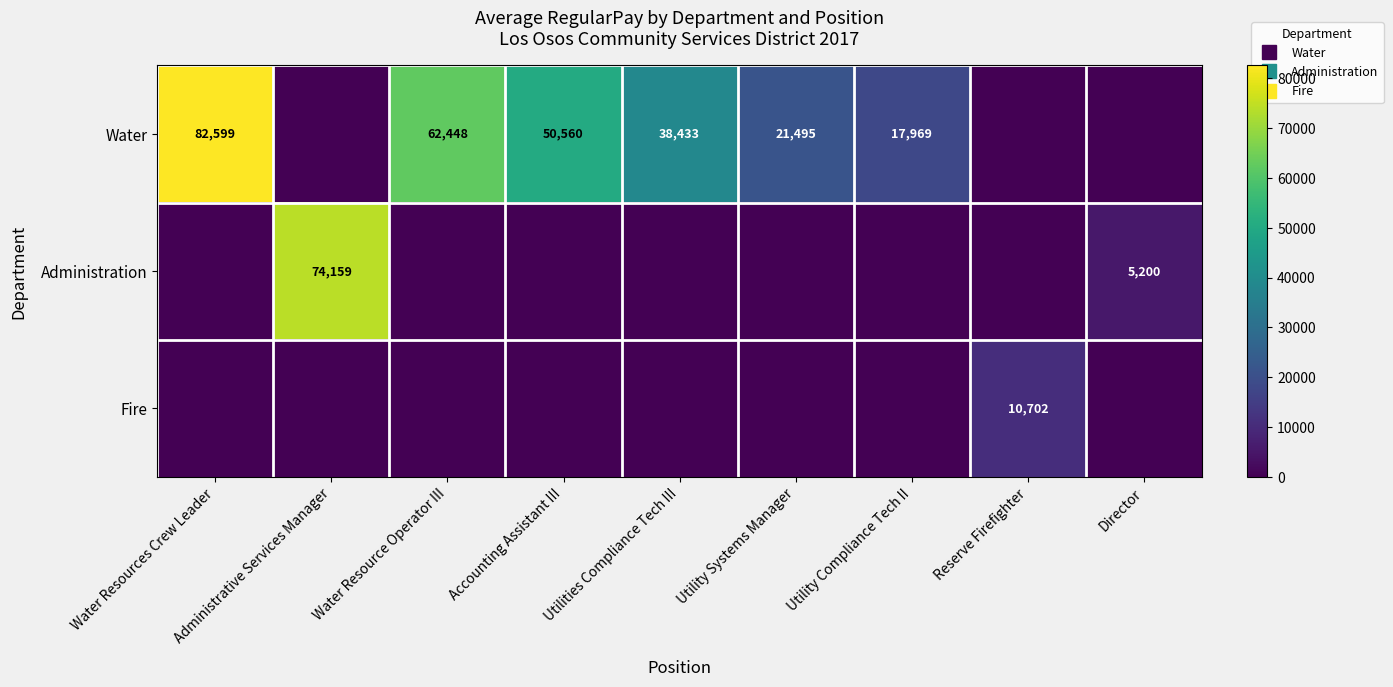

The value of Administration at Utility Systems Manager is 0. True or false?

True